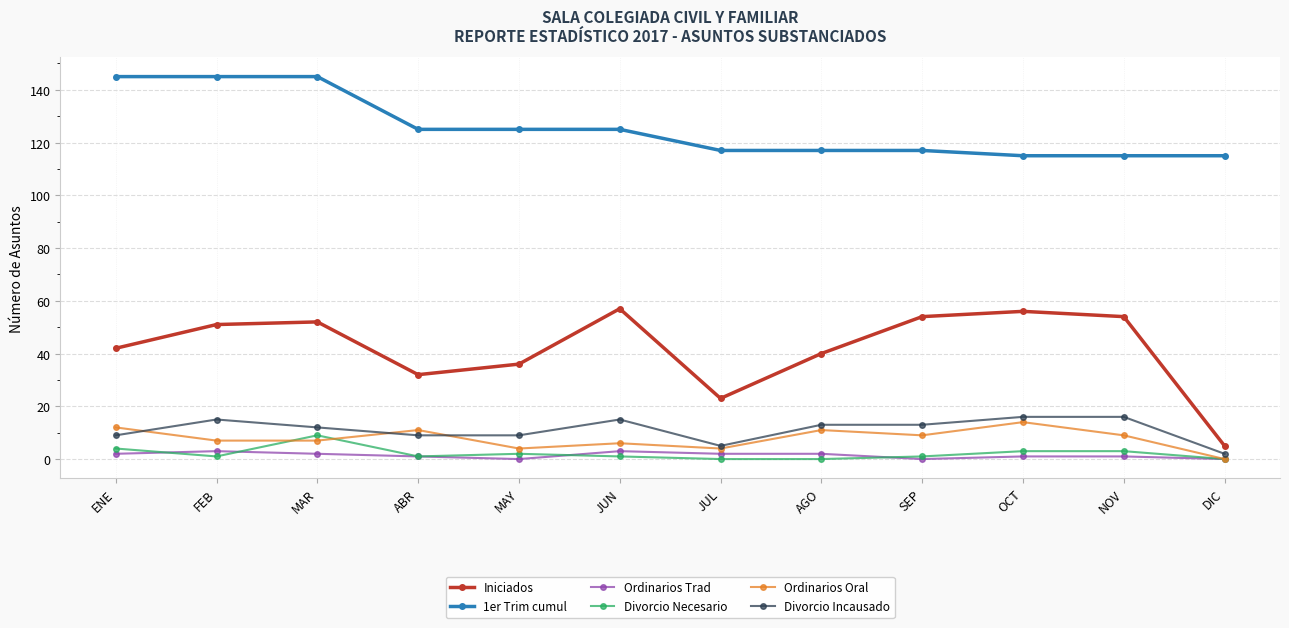

Which series has the widest spread of values?

Iniciados